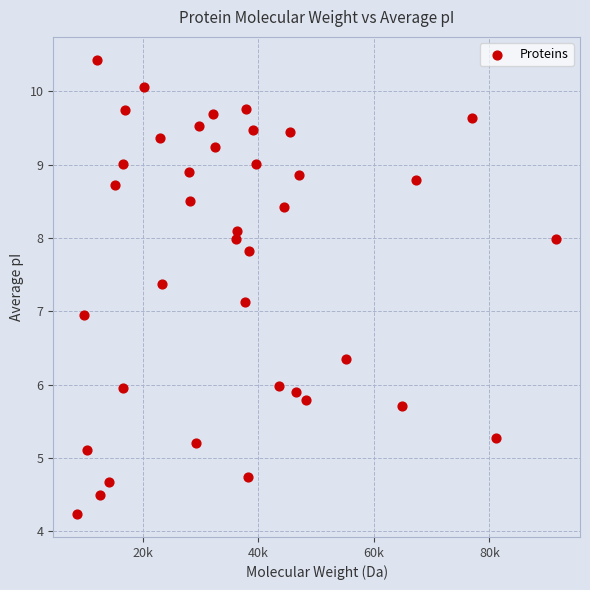

What is the range of X values (max minus min)?

82955.6